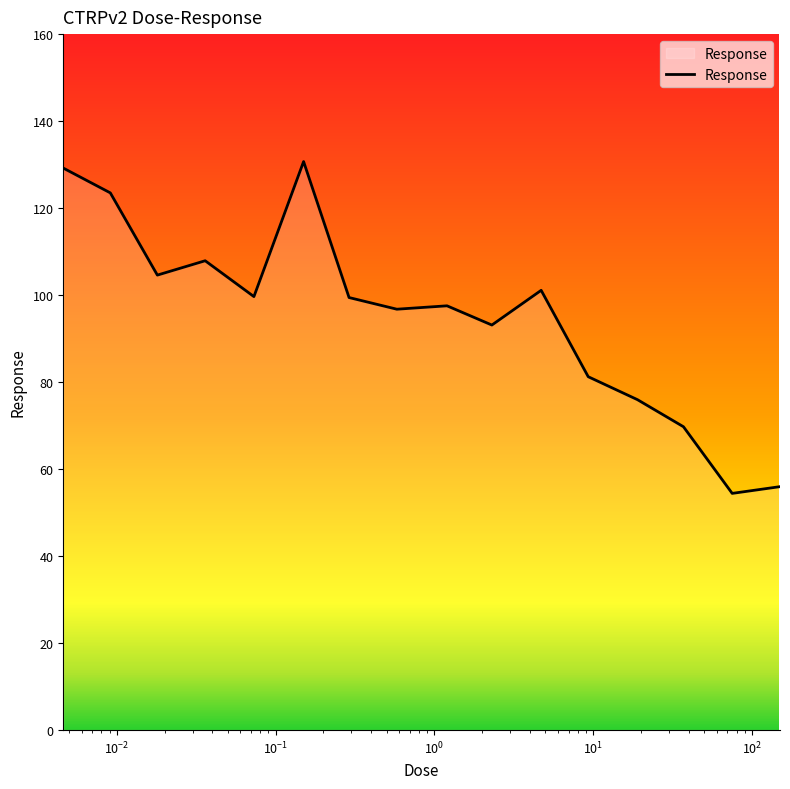

What is the maximum value shown in the chart?

130.7